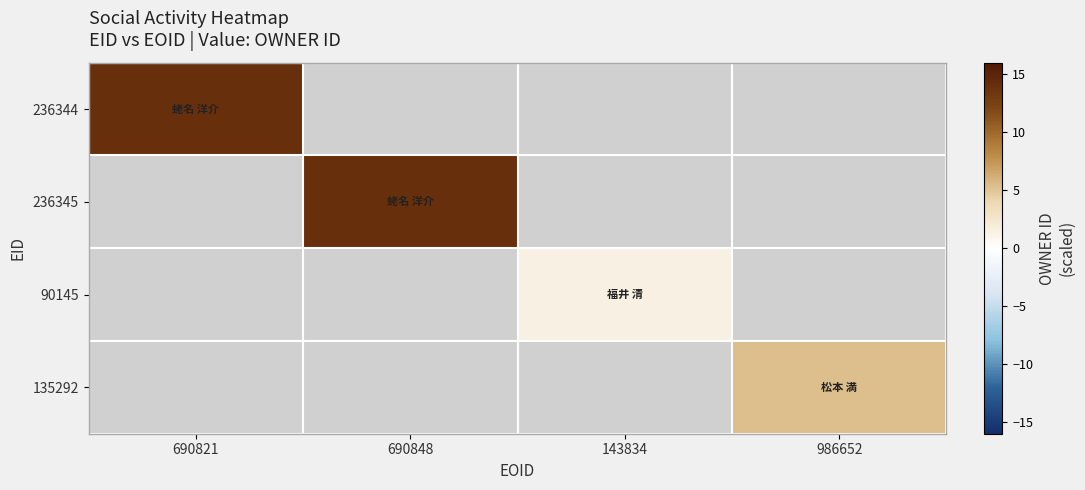

Is it true that 90145 equals 1.4 at 143834?

True